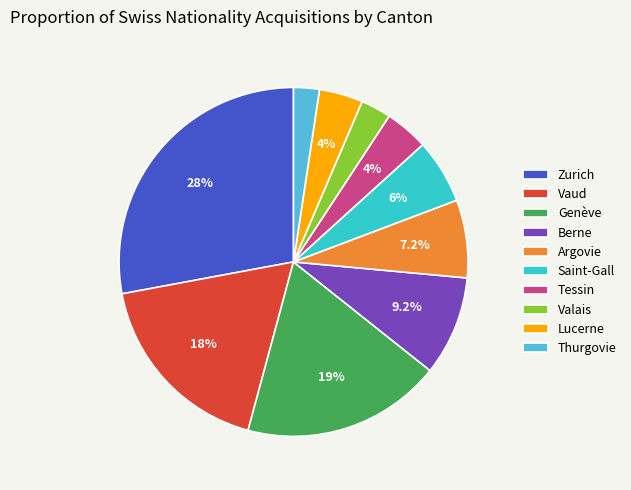

The Zurich slice represents 28% of the pie. True or false?

True